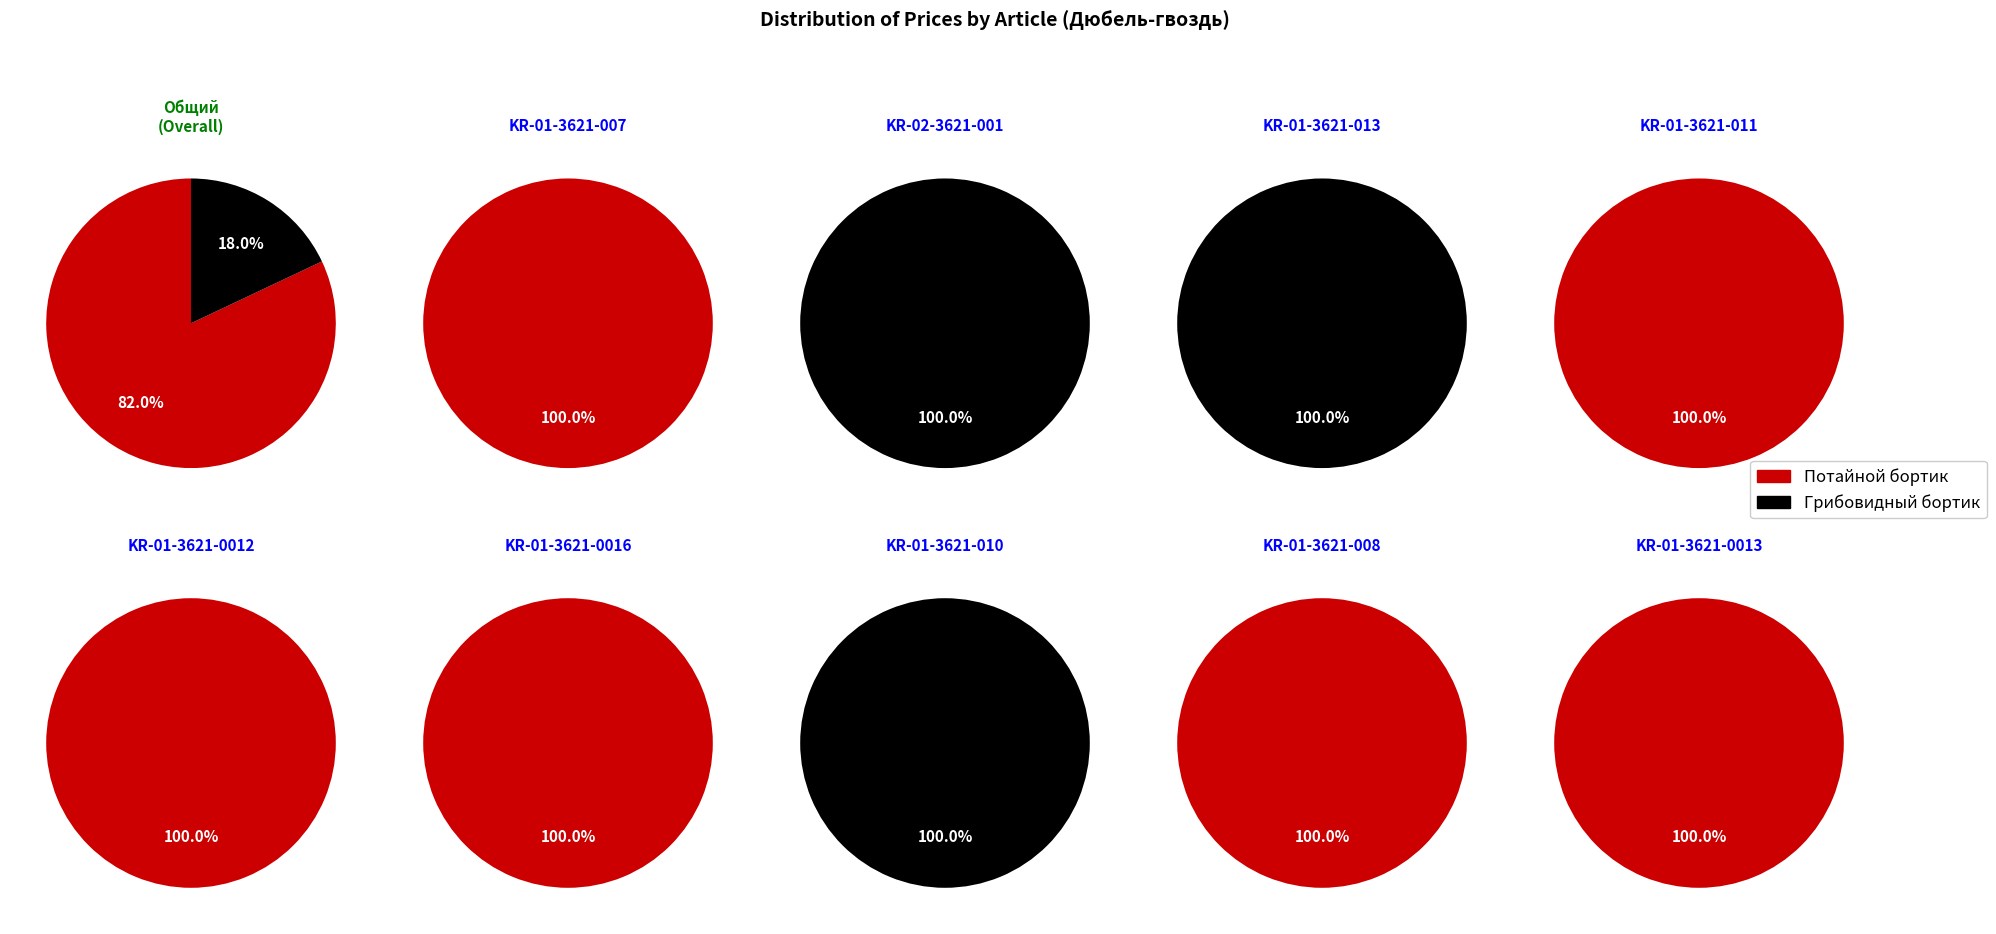

What is the ratio of the value at KR-01-3621-007 to the value at KR-01-3621-008?

0.9